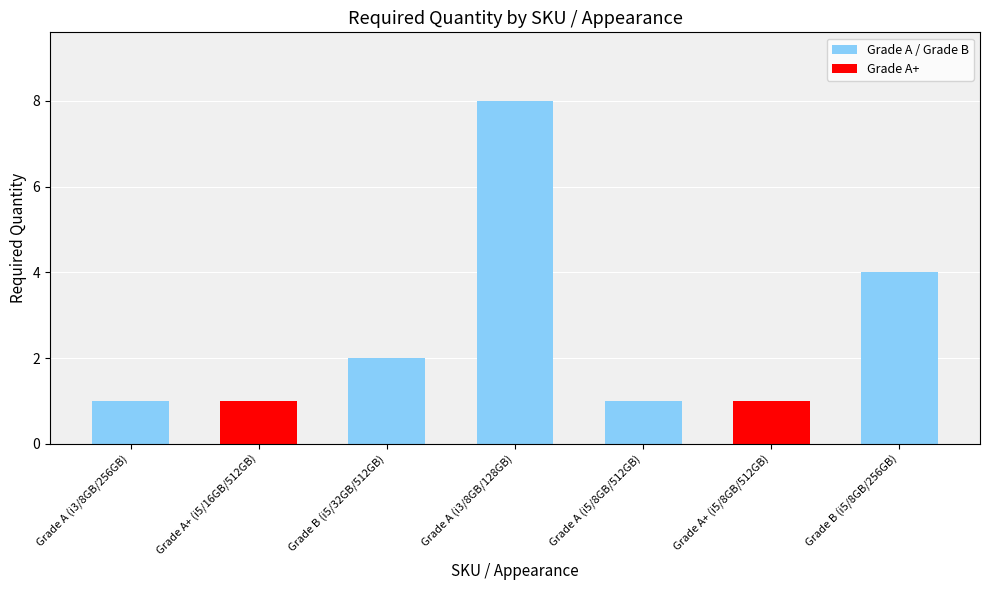

What is the label of the 1st bar from the left?

Grade A (i3/8GB/256GB)